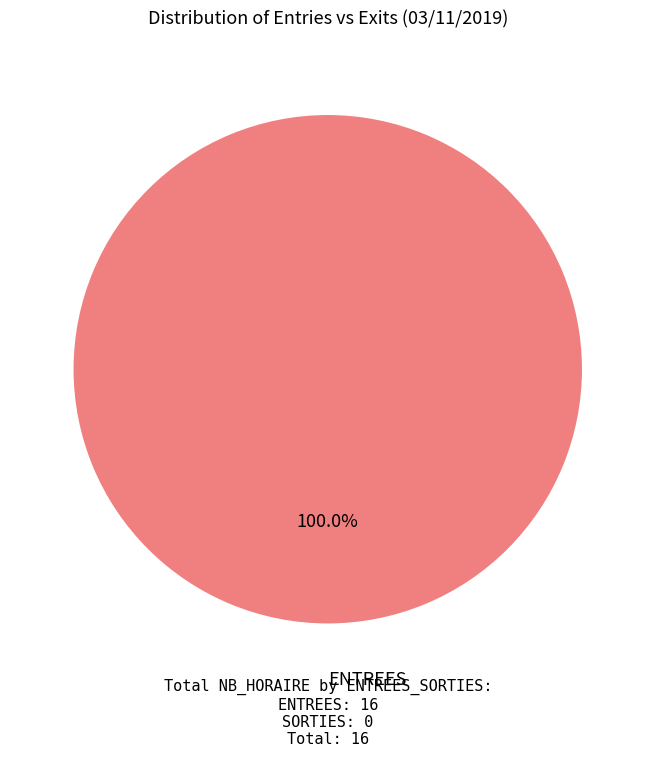

Is there a majority slice in this chart?

Yes